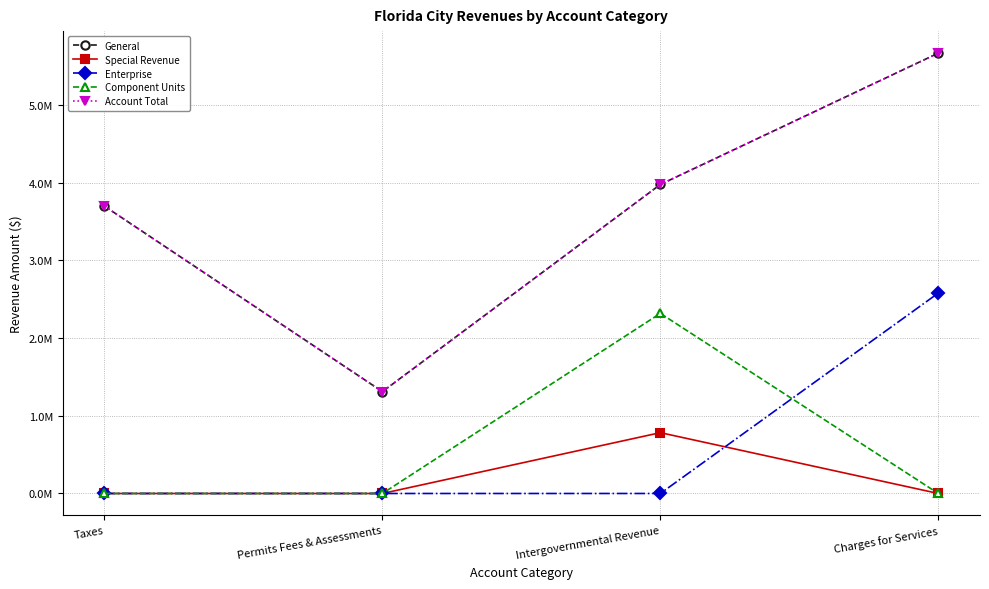

List the labels in order of Component Units value, smallest first.

Taxes, Permits Fees & Assessments, Charges for Services, Intergovernmental Revenue